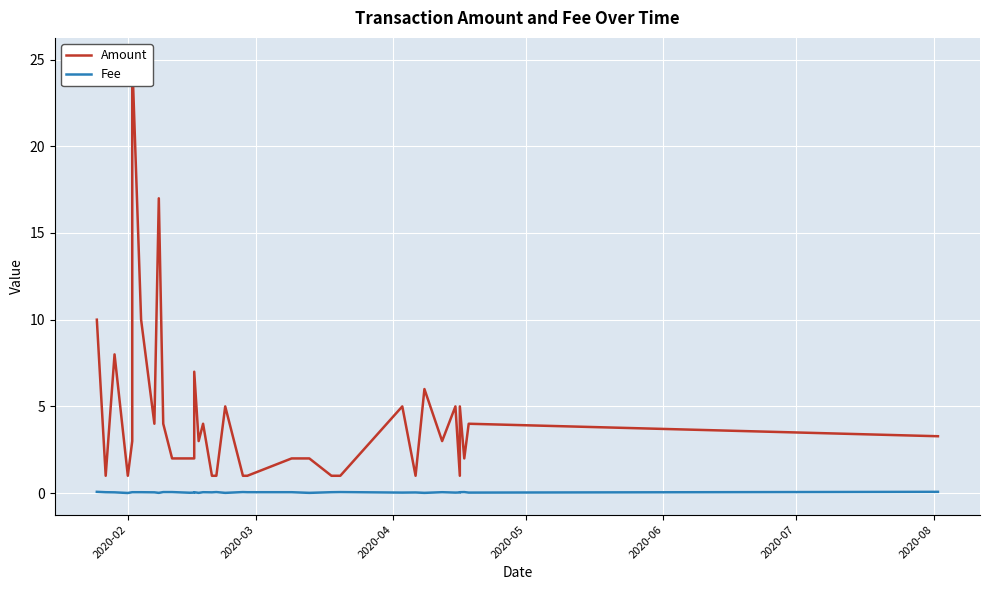

Reading left to right, extract all data points from this chart.

Amount: 10.0	1.0	8.0	1.0	3.0	25.0	10.0	4.0	17.0	4.0	2.0	2.0	2.0	7.0	3.0	4.0	1.0	1.0	5.0	1.0	1.0	2.0	2.0	1.0	1.0	5.0	1.0	6.0	3.0	5.0	1.0	5.0	2.0	4.0	3.3
Fee: 0.1	0.1	0.0	0.0	0.1	0.1	0.1	0.0	0.0	0.1	0.1	0.0	0.0	0.1	0.0	0.1	0.0	0.1	0.0	0.1	0.1	0.1	0.0	0.1	0.1	0.0	0.0	0.0	0.1	0.0	0.0	0.1	0.1	0.0	0.1